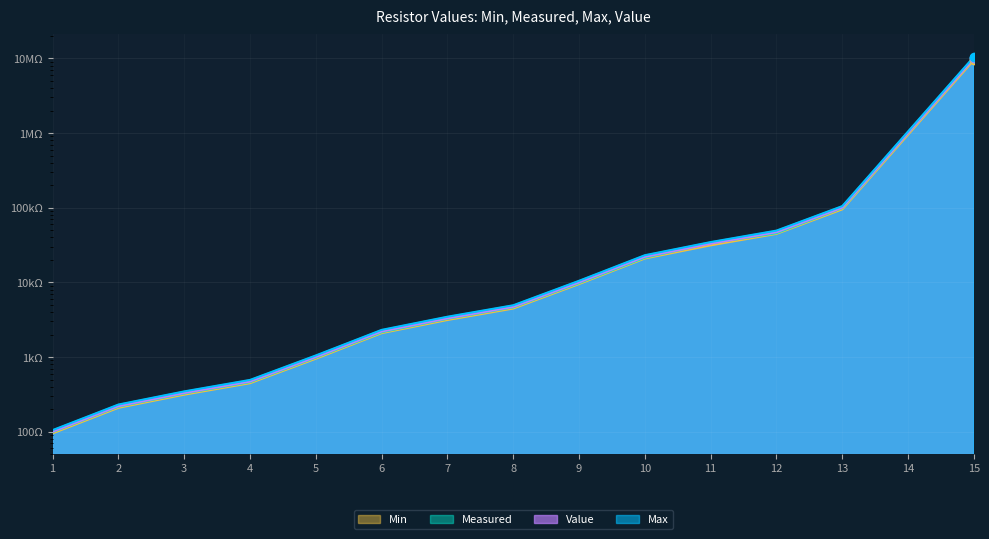

Is the value of Value at 1 greater than the value of Min at 12?

No